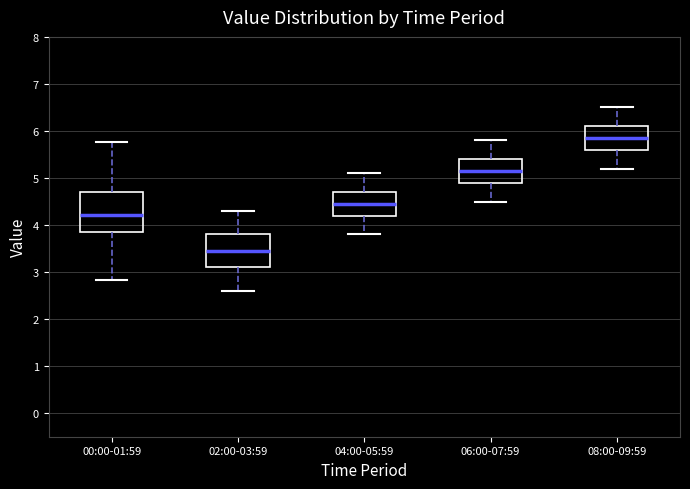

Which box is the tallest, from its lower edge to its upper edge?

00:00-01:59